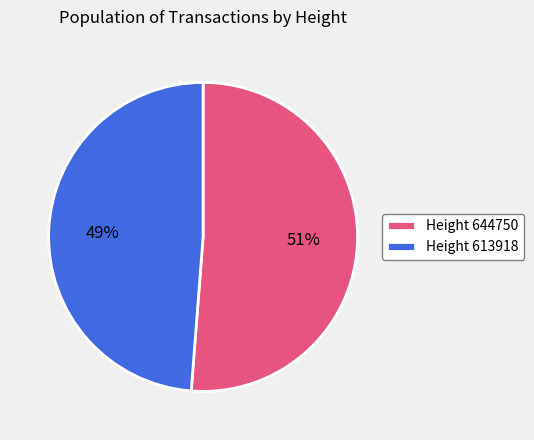

To the nearest percent, what is the combined percentage of Height 613918 and Height 644750?

100%